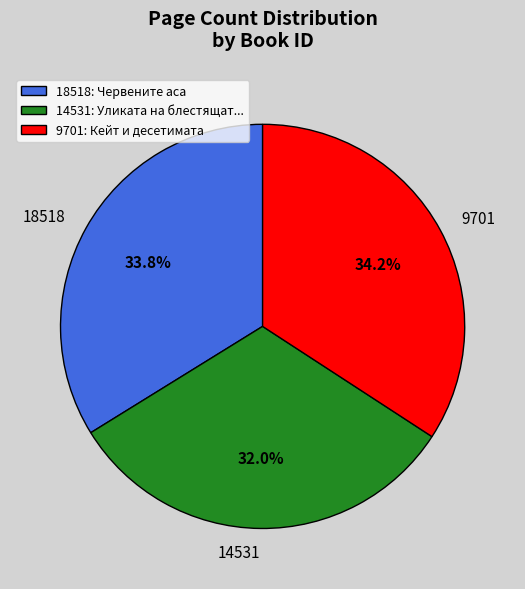

Which slice is the largest?

9701